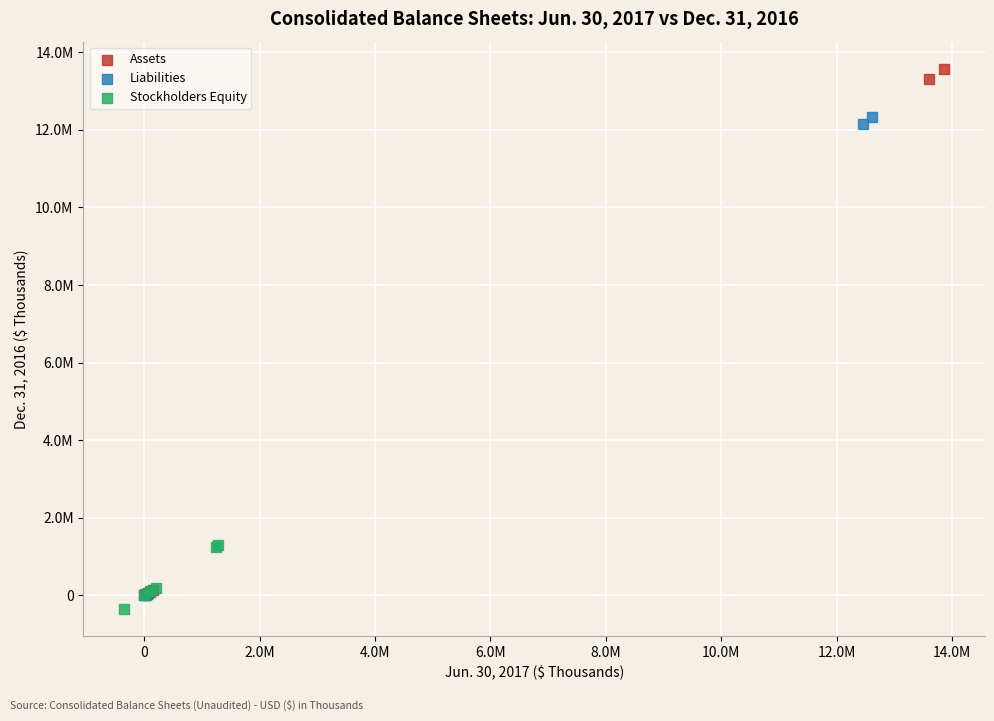

Which series reaches the maximum Y coordinate?

Assets